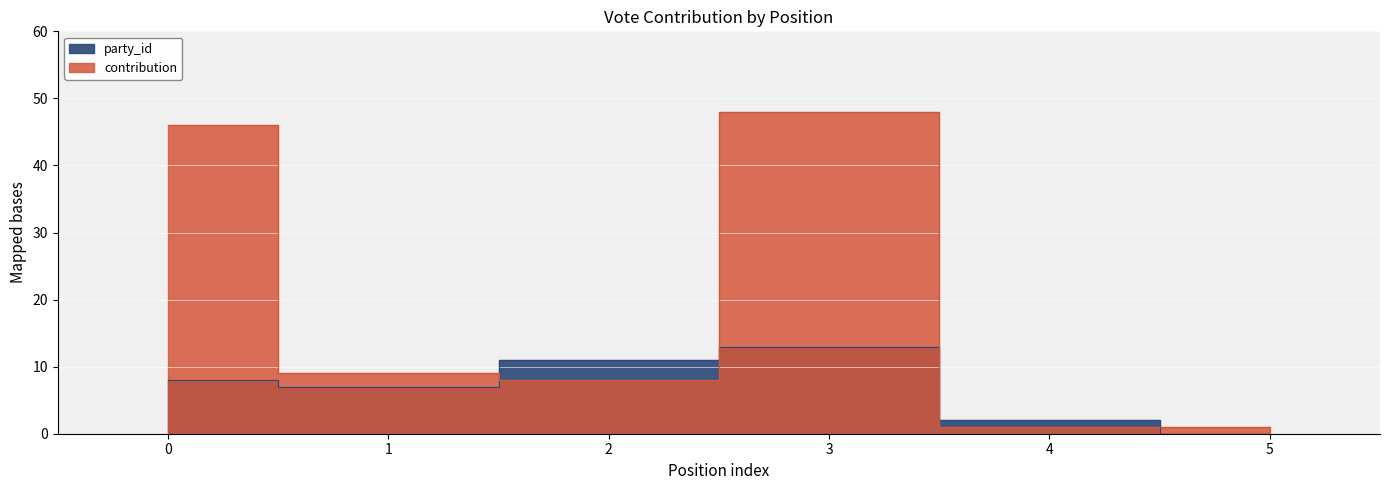

Count the number of data series in this chart.

2